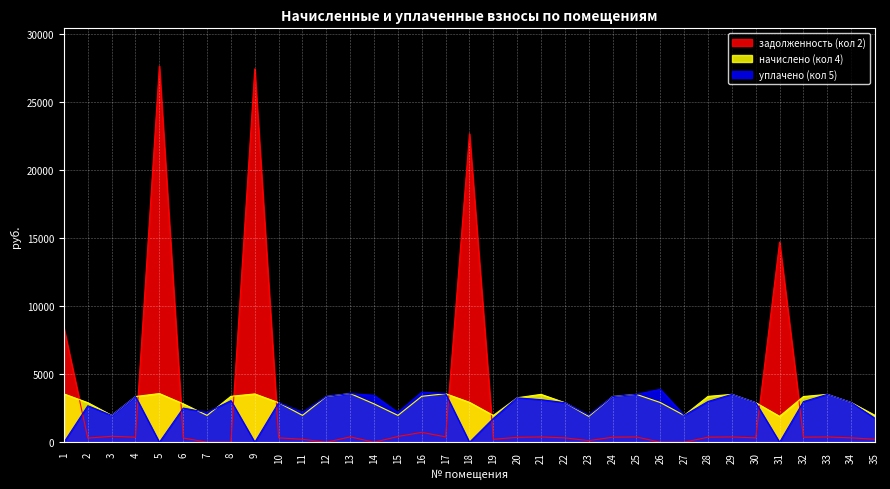

What is the spread (max minus min) of values at 5?

27682.4